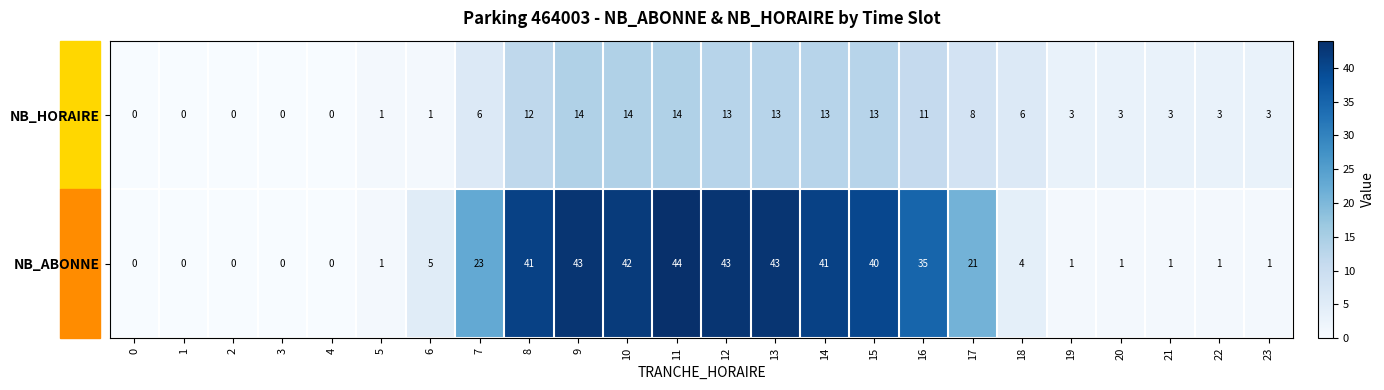

What is the greatest value displayed?

44